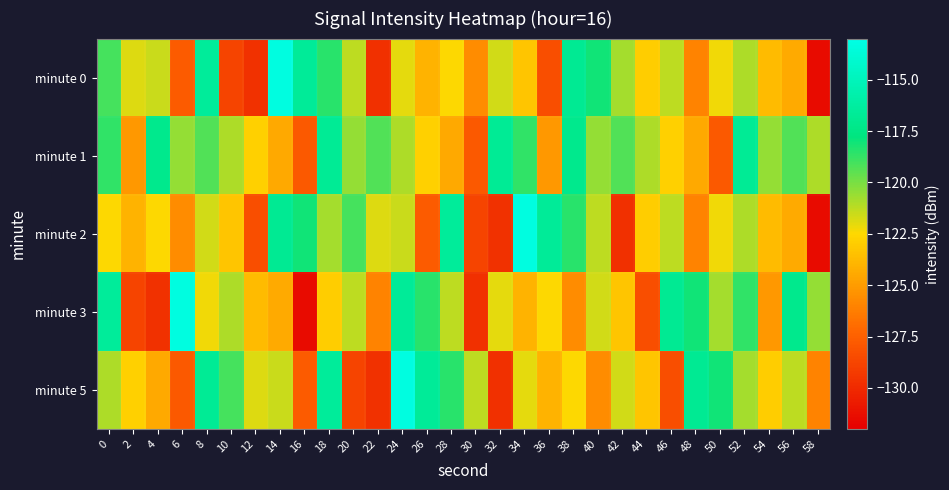

Which series changed the most between 2 and 30?

minute 2